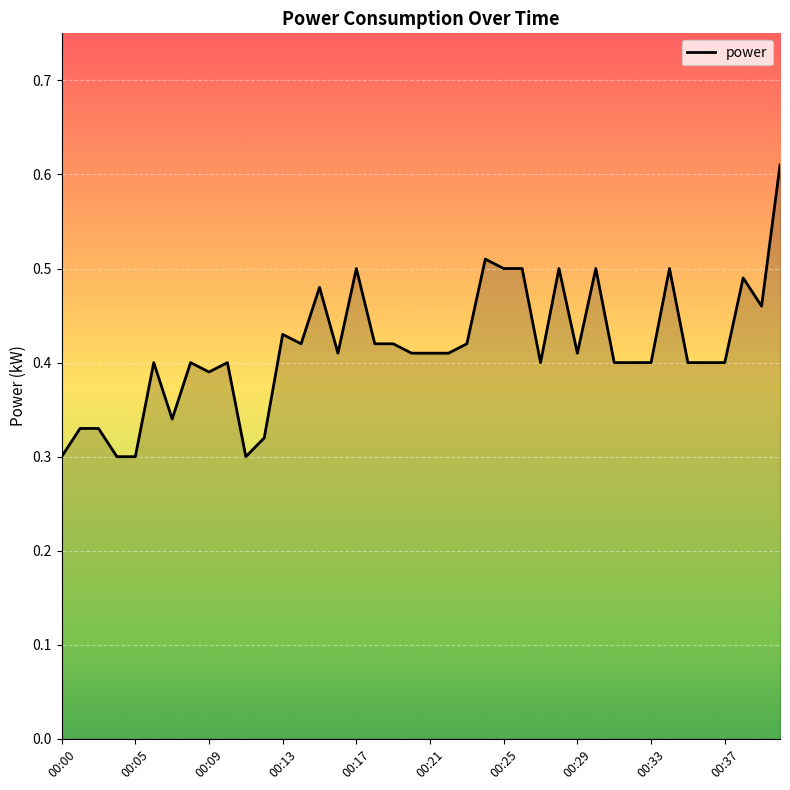

Does the chart display data point markers on the line(s)?

No